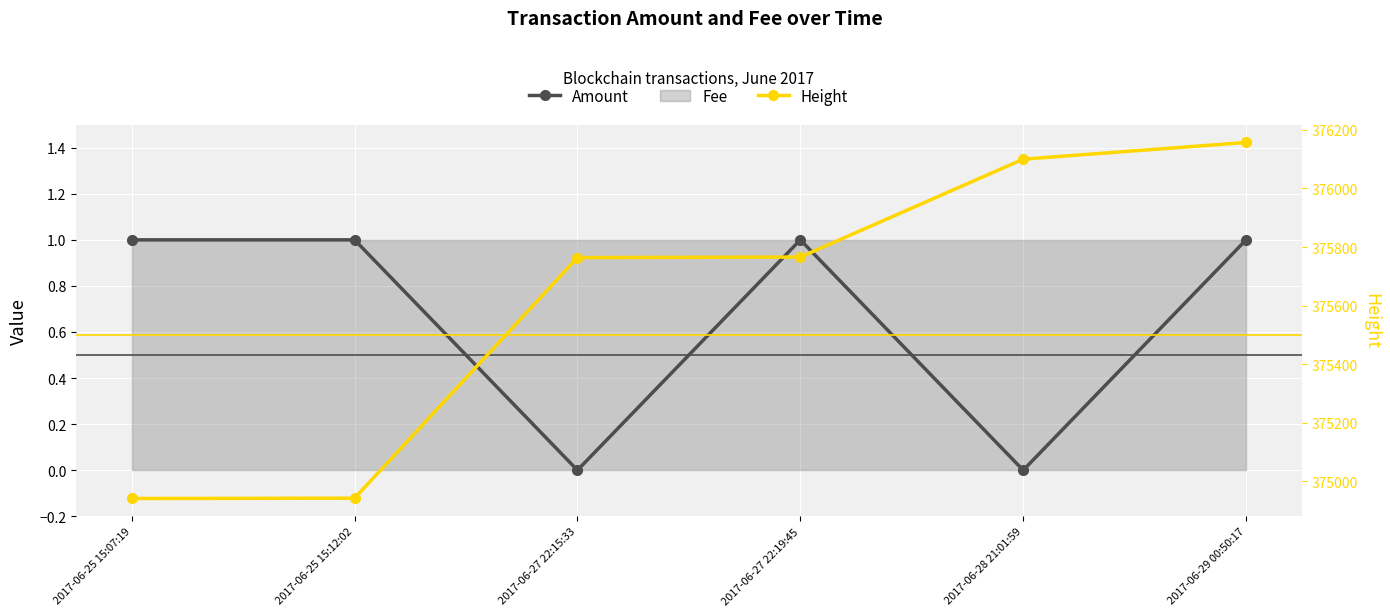

List the series in order of their peak value, lowest first.

Amount, Height